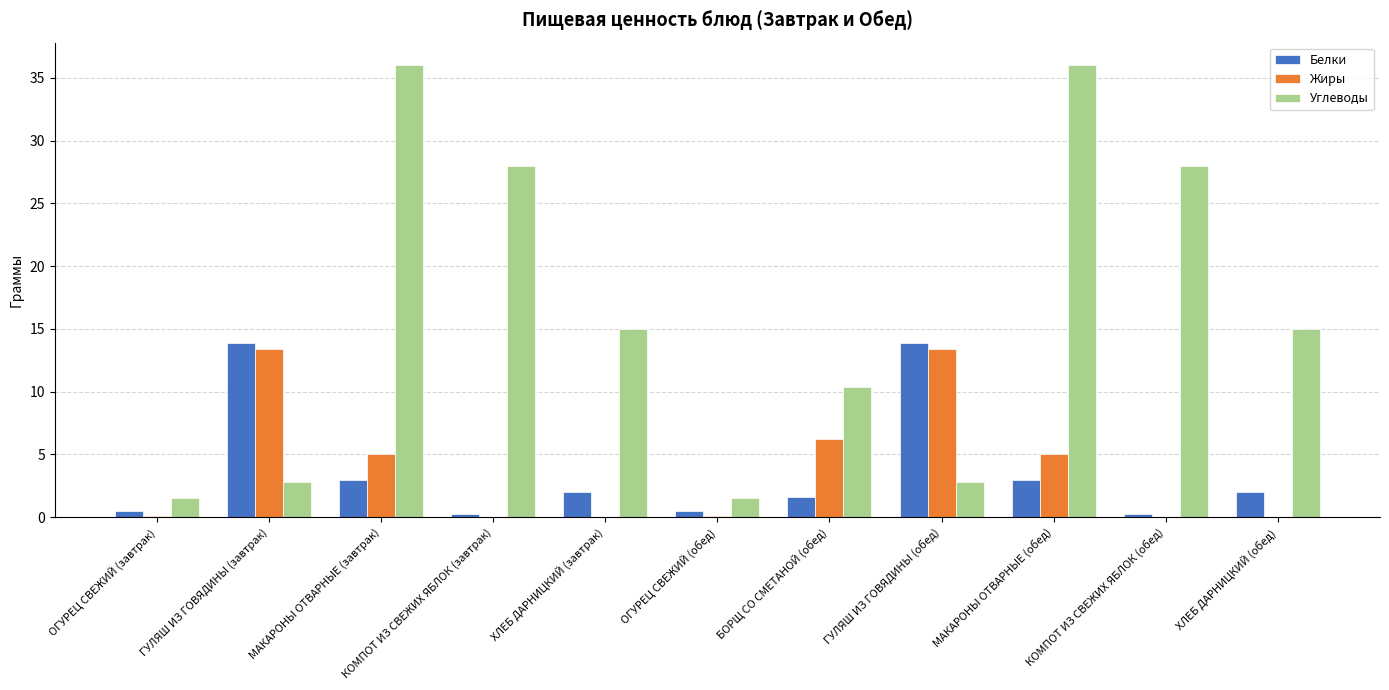

Which series changed the most between МАКАРОНЫ ОТВАРНЫЕ (обед) and ХЛЕБ ДАРНИЦКИЙ (обед)?

Углеводы